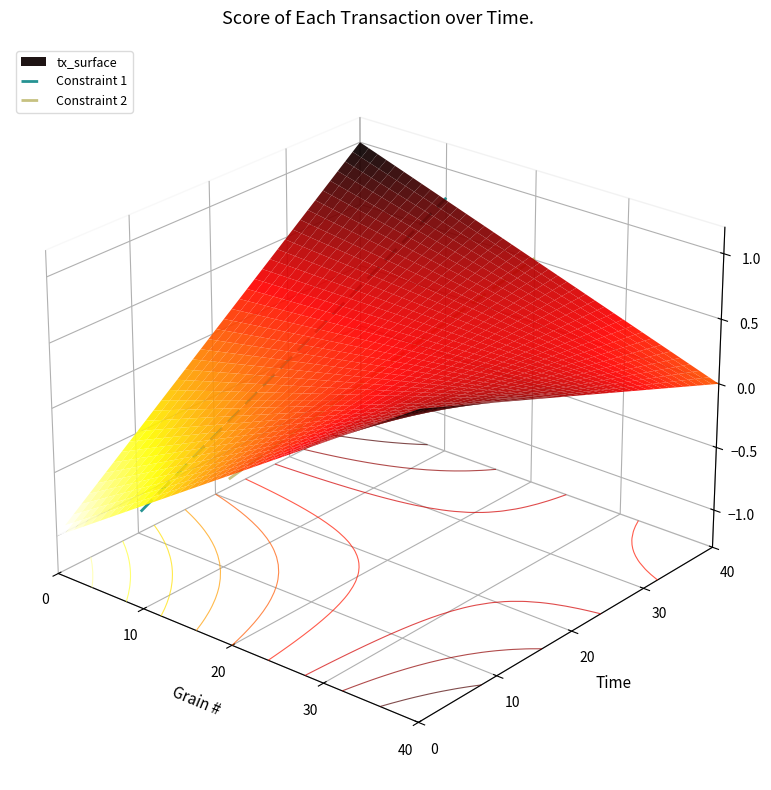

How many values in the Constraint 1 series are below 0?

7